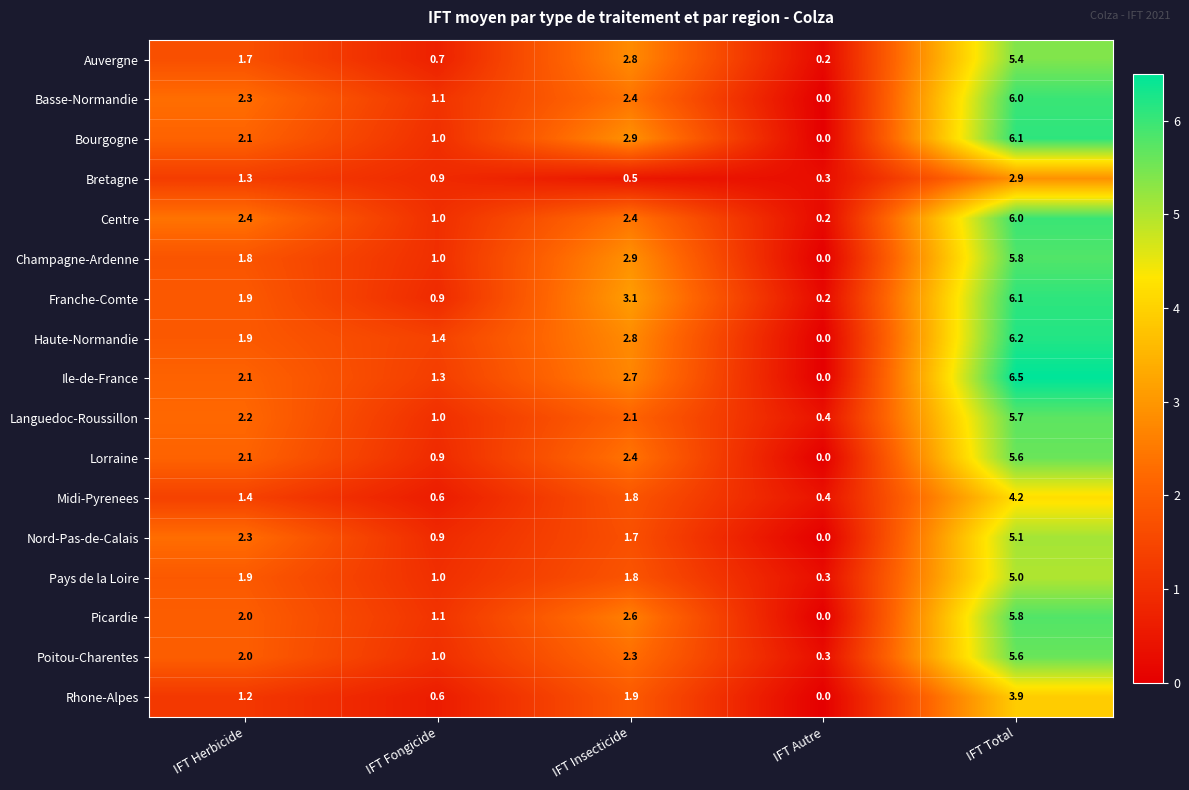

How many series are shown in this chart?

17